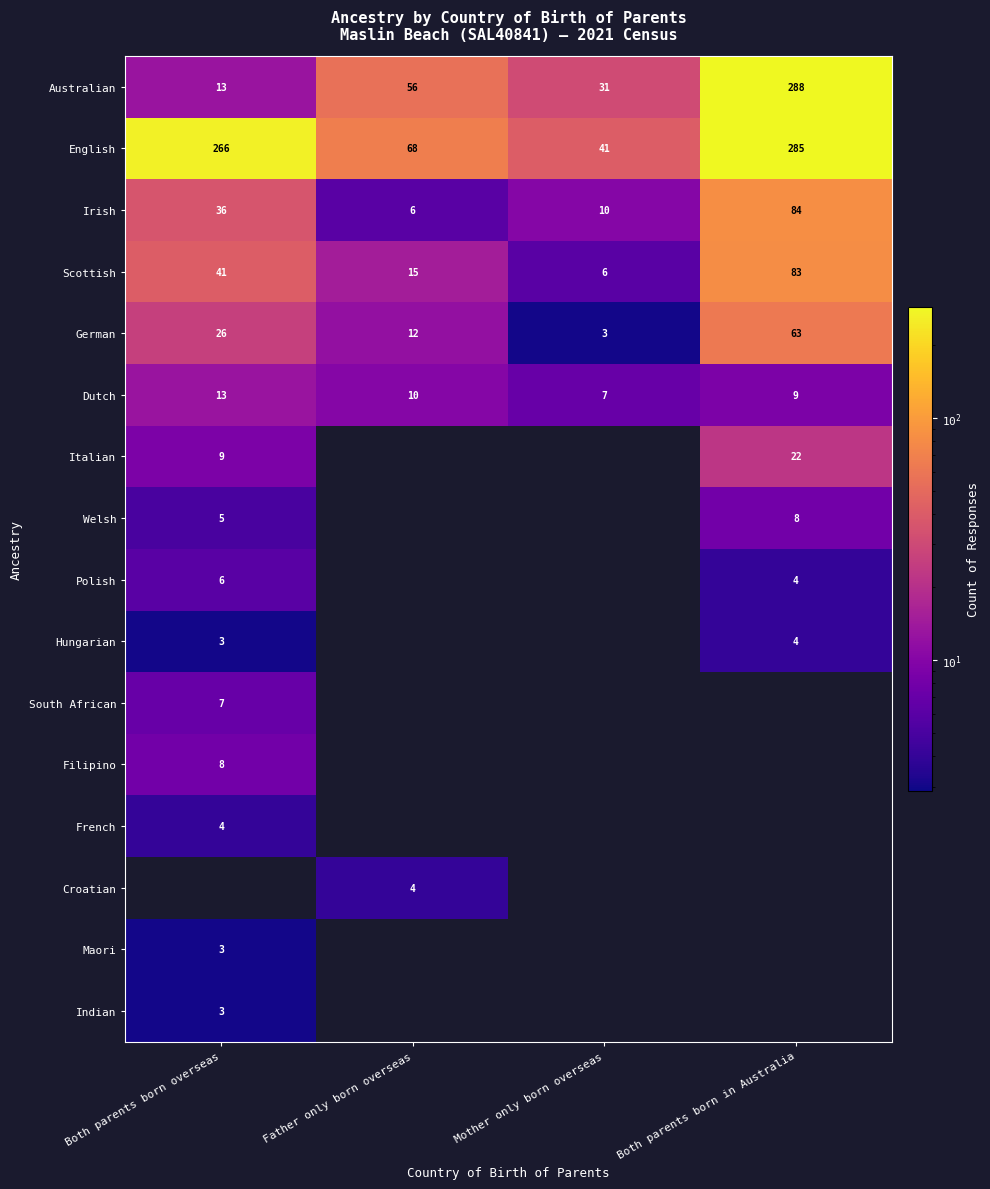

What is the difference between the second highest and minimum values in the Irish series?

30